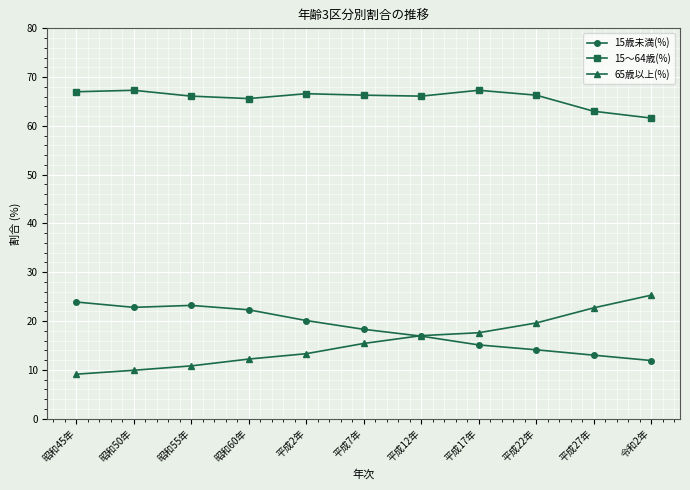

True or false: 15～64歳(%) has a value of 43.7 at 平成22年.

False